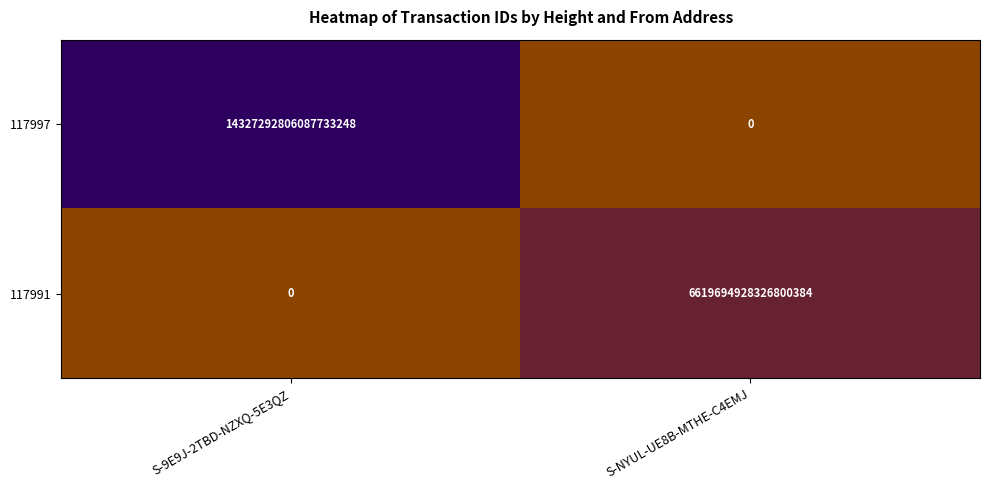

How many data points in 117997 are less than 14327292806087733248?

1